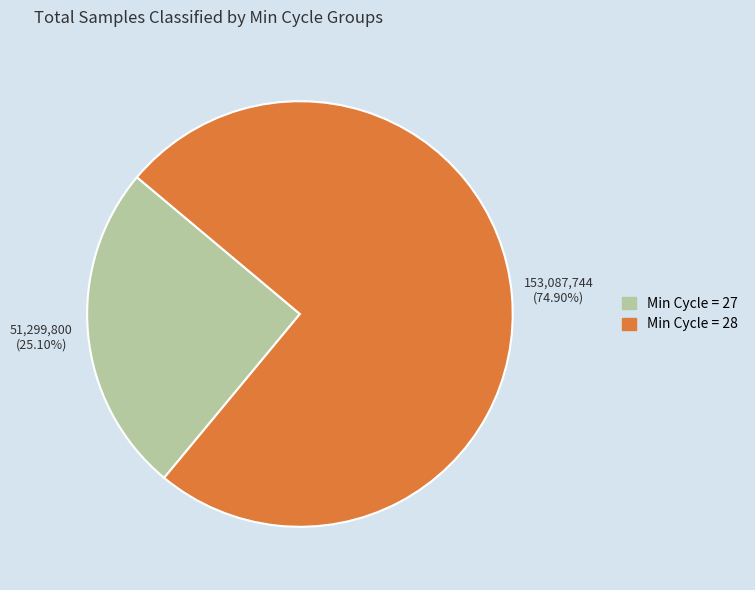

Does any single category account for the majority?

Yes